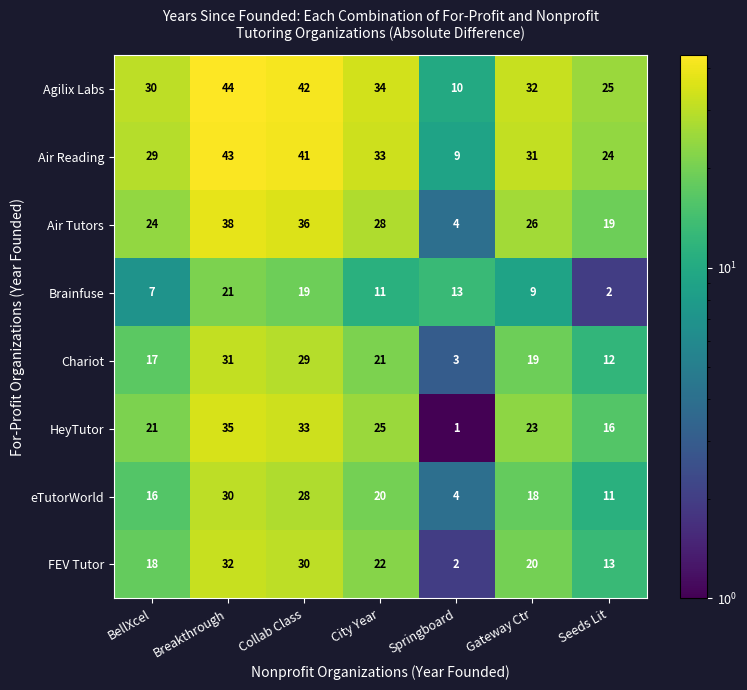

What value does the Chariot series have at Springboard?

3